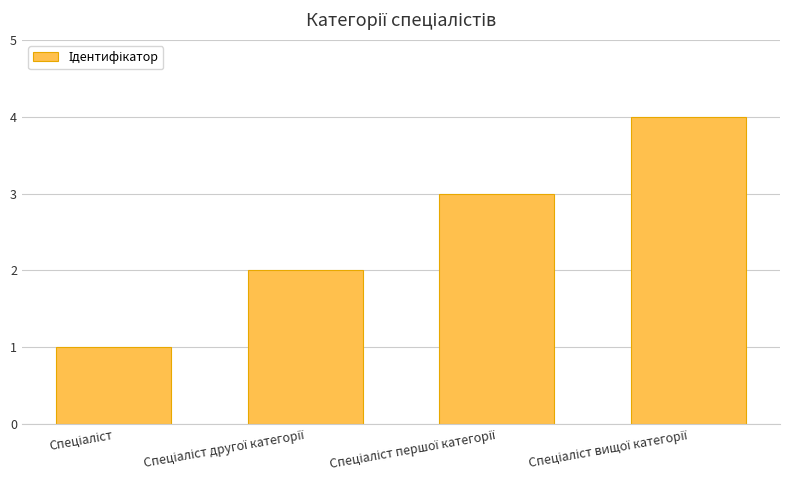

What is the greatest value displayed?

4